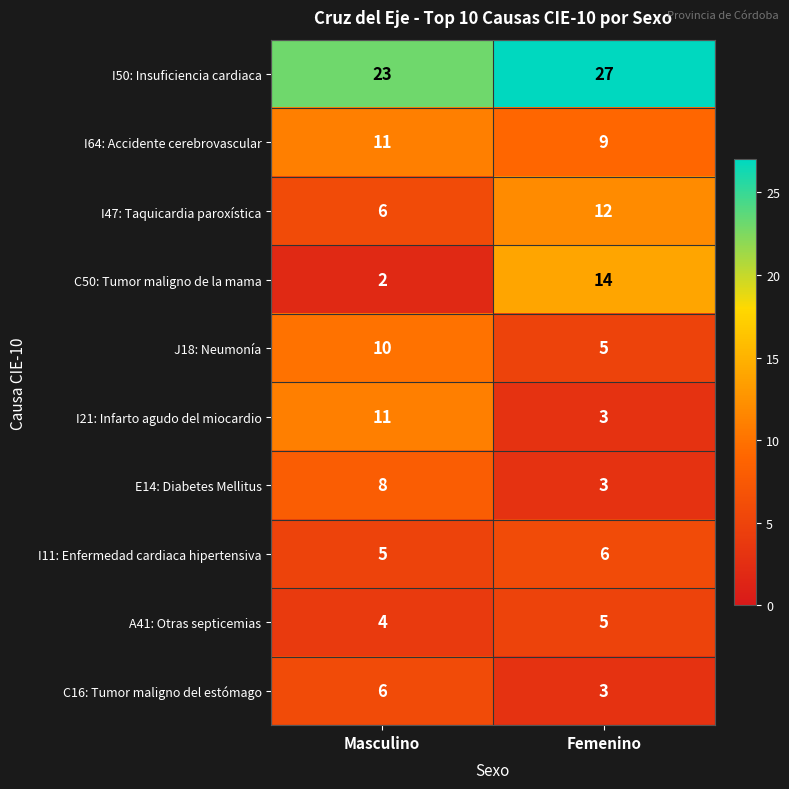

What is the difference between the highest and lowest values at Femenino?

24